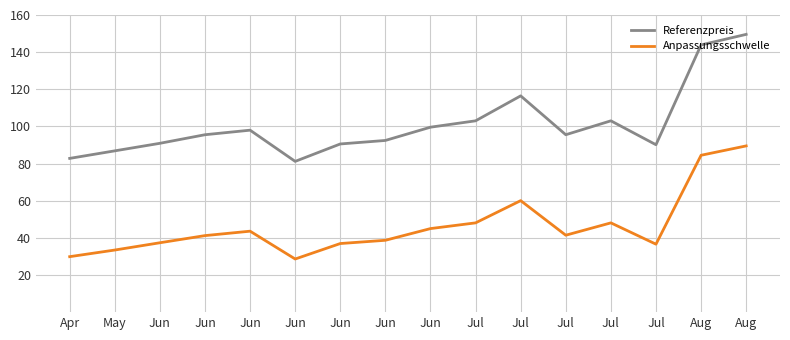

Read the Referenzpreis value at Jun.

99.6